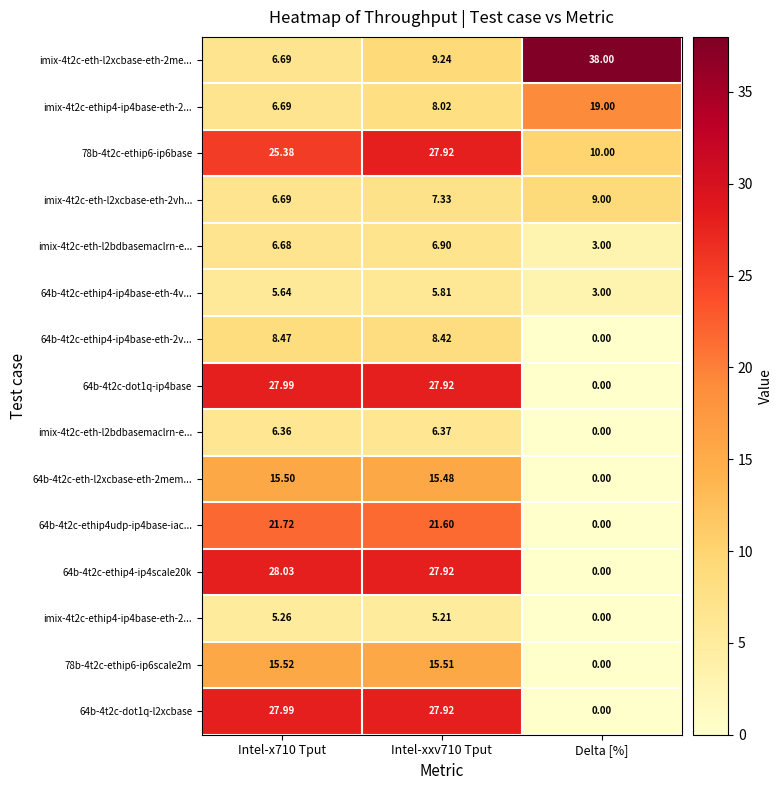

At which category does the chart reach its peak across all series?

Delta [%]